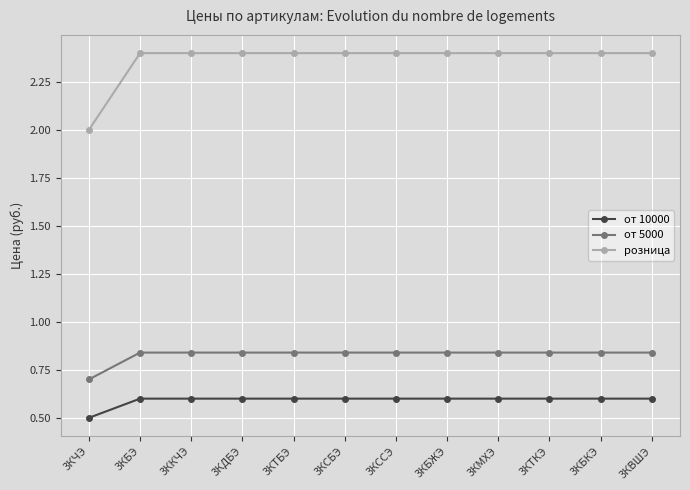

Count the от 10000 values in the range 0 to 1.

12